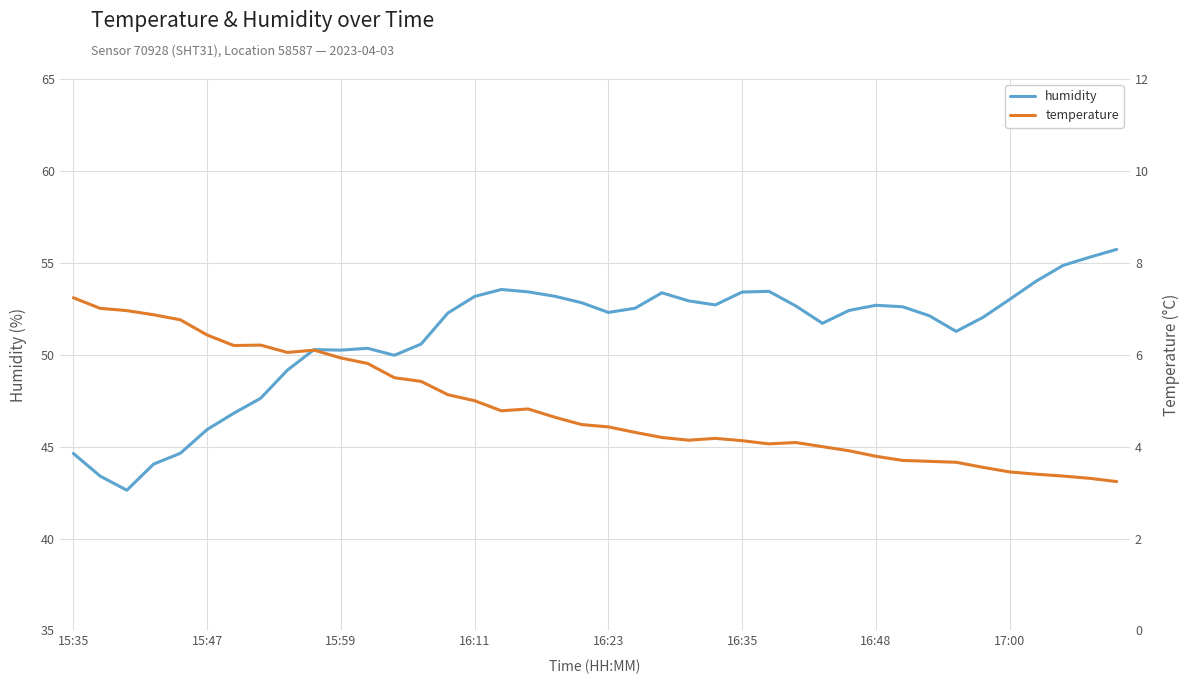

Reading right to left, transcribe all the data shown in this chart.

humidity: 55.7	55.3	54.9	54.0	53.0	52.0	51.3	52.1	52.6	52.7	52.4	51.7	52.7	53.5	53.4	52.7	52.9	53.4	52.5	52.3	52.8	53.2	53.4	53.5	53.2	52.3	50.6	50.0	50.4	50.2	50.3	49.2	47.6	46.8	45.9	44.6	44.0	42.6	43.4	44.6
temperature: 3.2	3.3	3.4	3.4	3.5	3.5	3.7	3.7	3.7	3.8	3.9	4.0	4.1	4.1	4.1	4.2	4.1	4.2	4.3	4.4	4.5	4.6	4.8	4.8	5.0	5.1	5.4	5.5	5.8	5.9	6.1	6.0	6.2	6.2	6.4	6.8	6.9	7.0	7.0	7.2